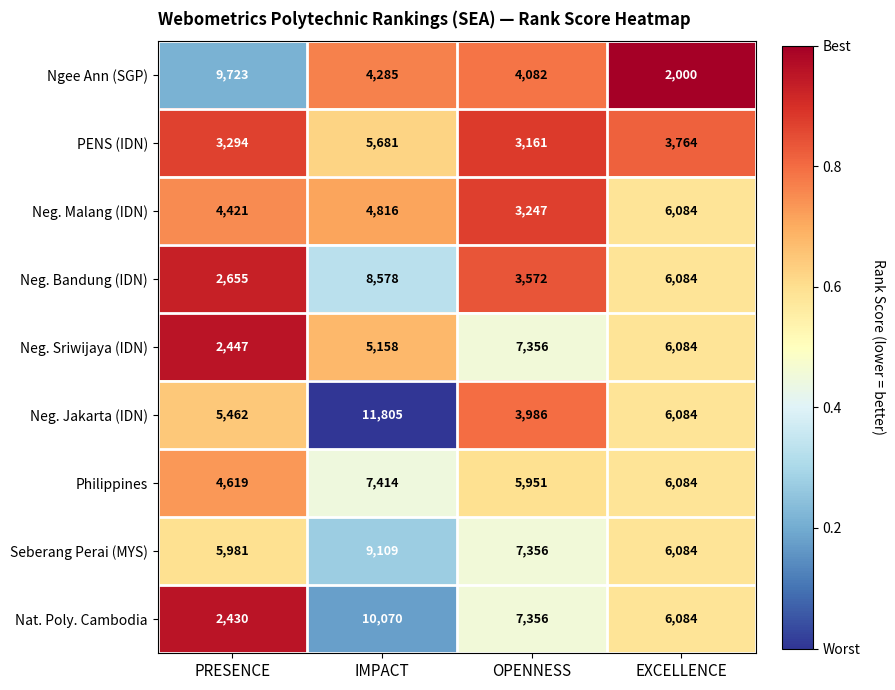

Which series has the largest range (max minus min)?

Neg. Jakarta (IDN)